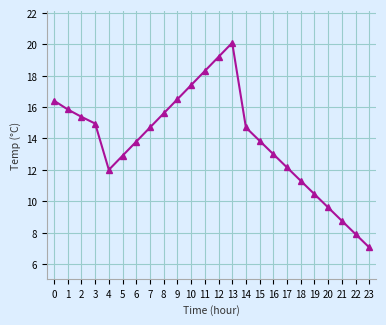

Which category has the highest value across all series?

13